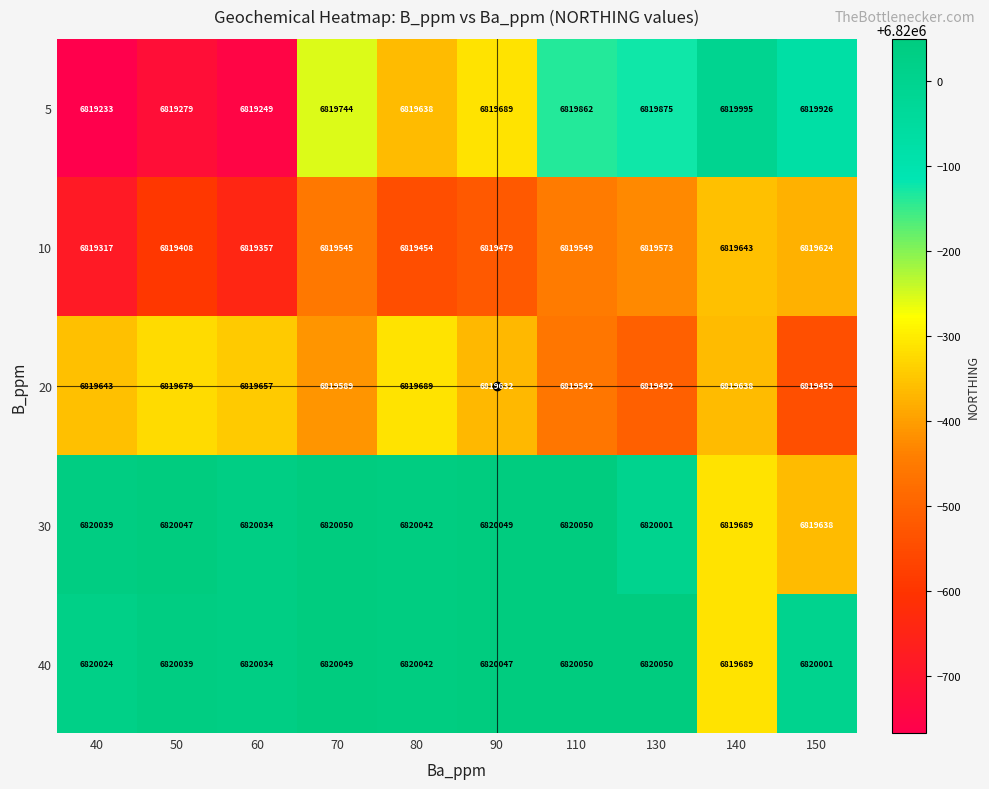

The 10 series shows 2949179 at 90. True or false?

False